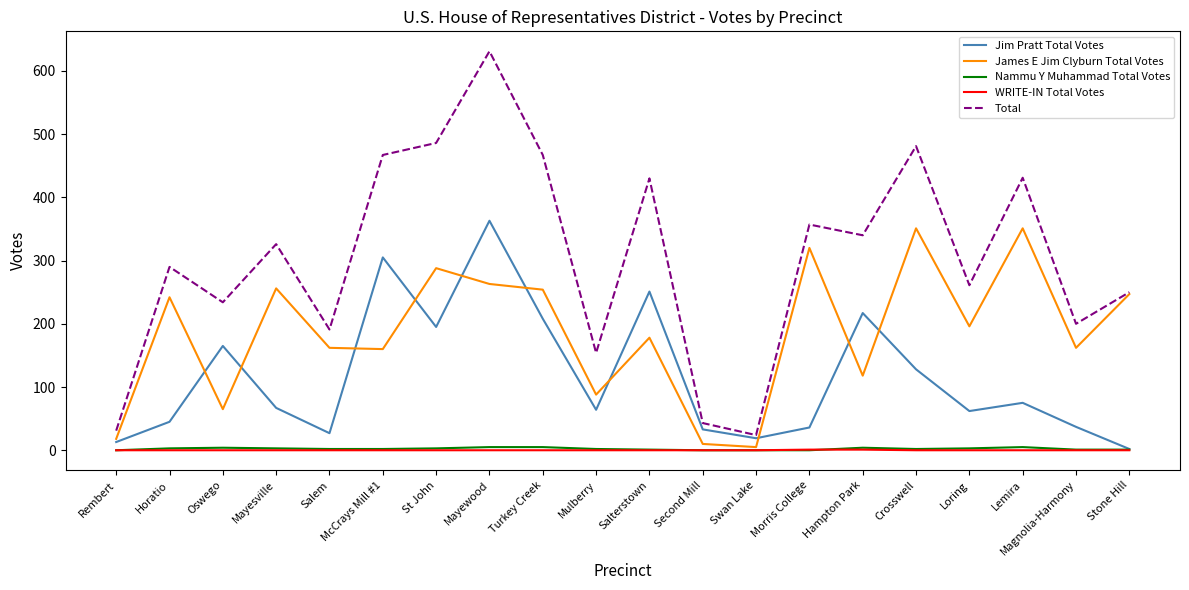

What are all the series names shown in the legend?

Jim Pratt Total Votes, James E Jim Clyburn Total Votes, Nammu Y Muhammad Total Votes, WRITE-IN Total Votes, Total